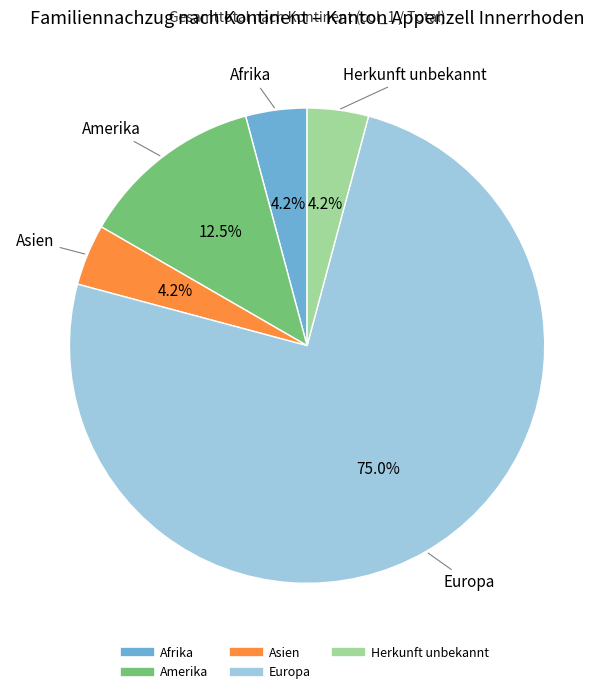

Which slice is the largest?

Europa